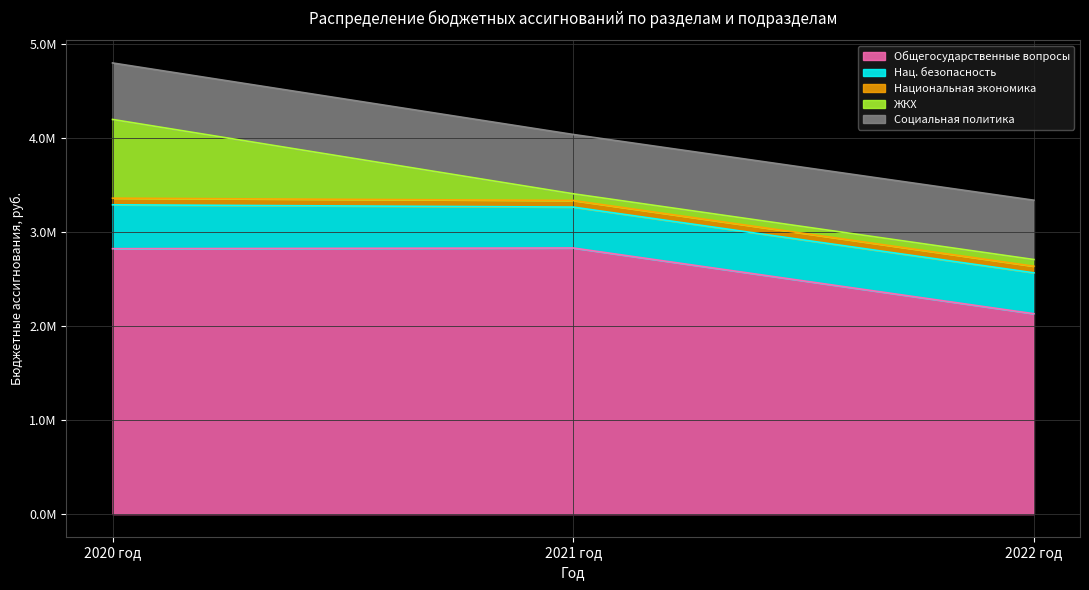

At how many categories does at least one series exceed 2545496?

2